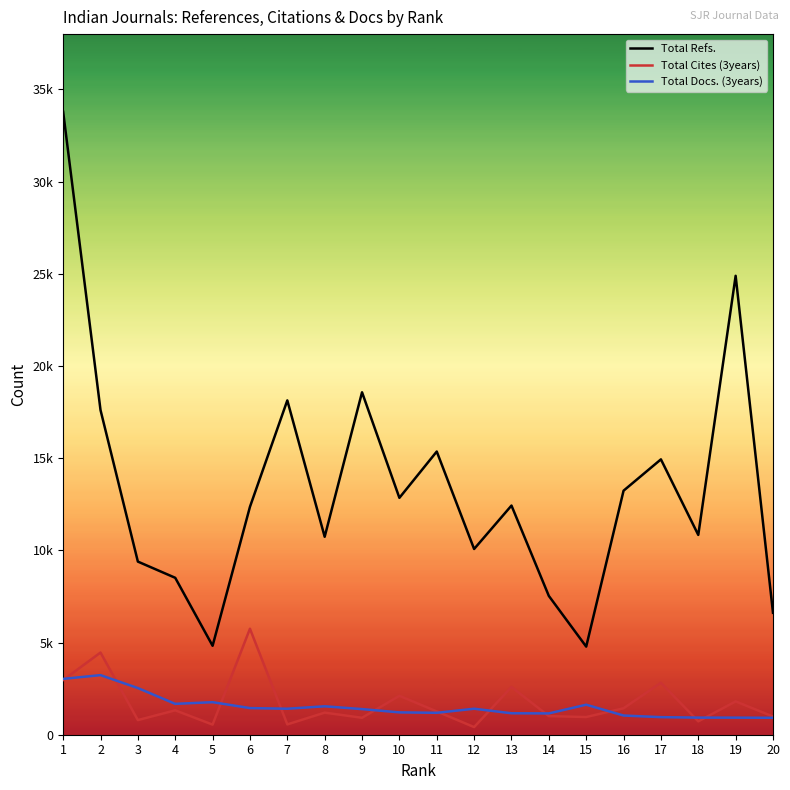

What is the value of the Total Refs. point at the 9th from the left?

18574